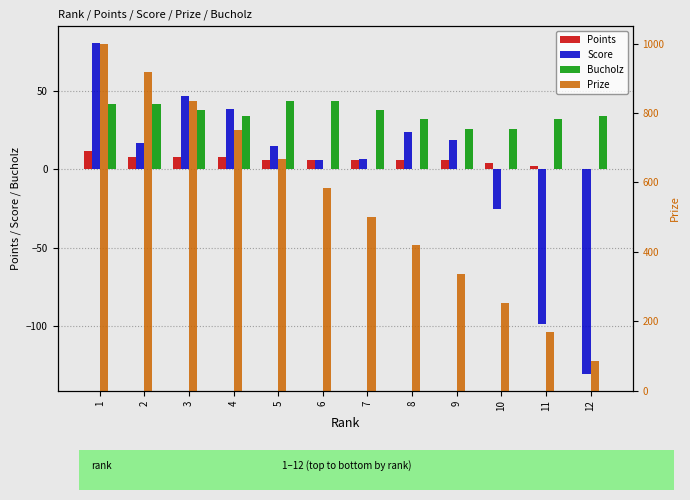

What is the sum of all Points values?

72